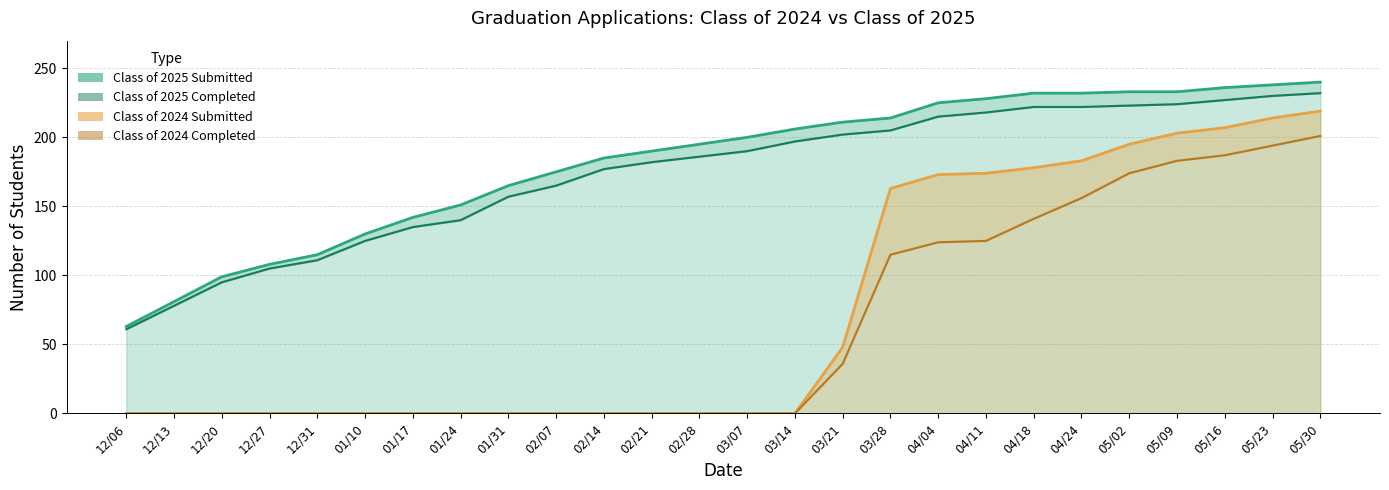

Which label corresponds to the largest value in the chart?

05/30